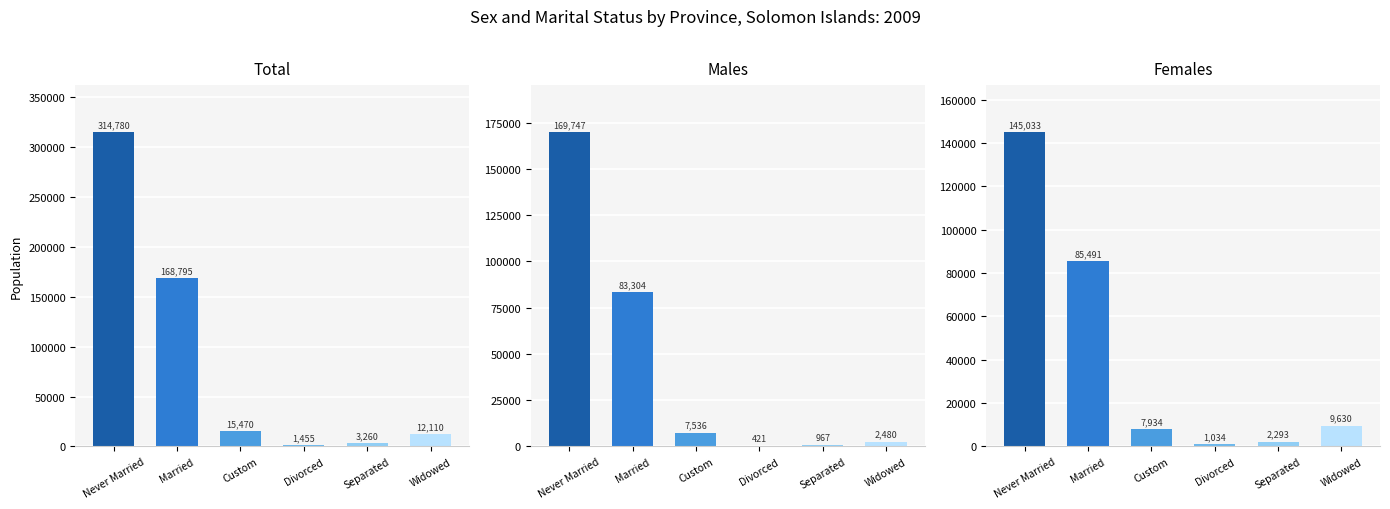

Reading right to left, transcribe all the data shown in this chart.

Total: Widowed=12110	Separated=3260	Divorced=1455	Custom=15470	Married=168795	Never Married=314780
Males: Widowed=2480	Separated=967	Divorced=421	Custom=7536	Married=83304	Never Married=169747
Females: Widowed=9630	Separated=2293	Divorced=1034	Custom=7934	Married=85491	Never Married=145033